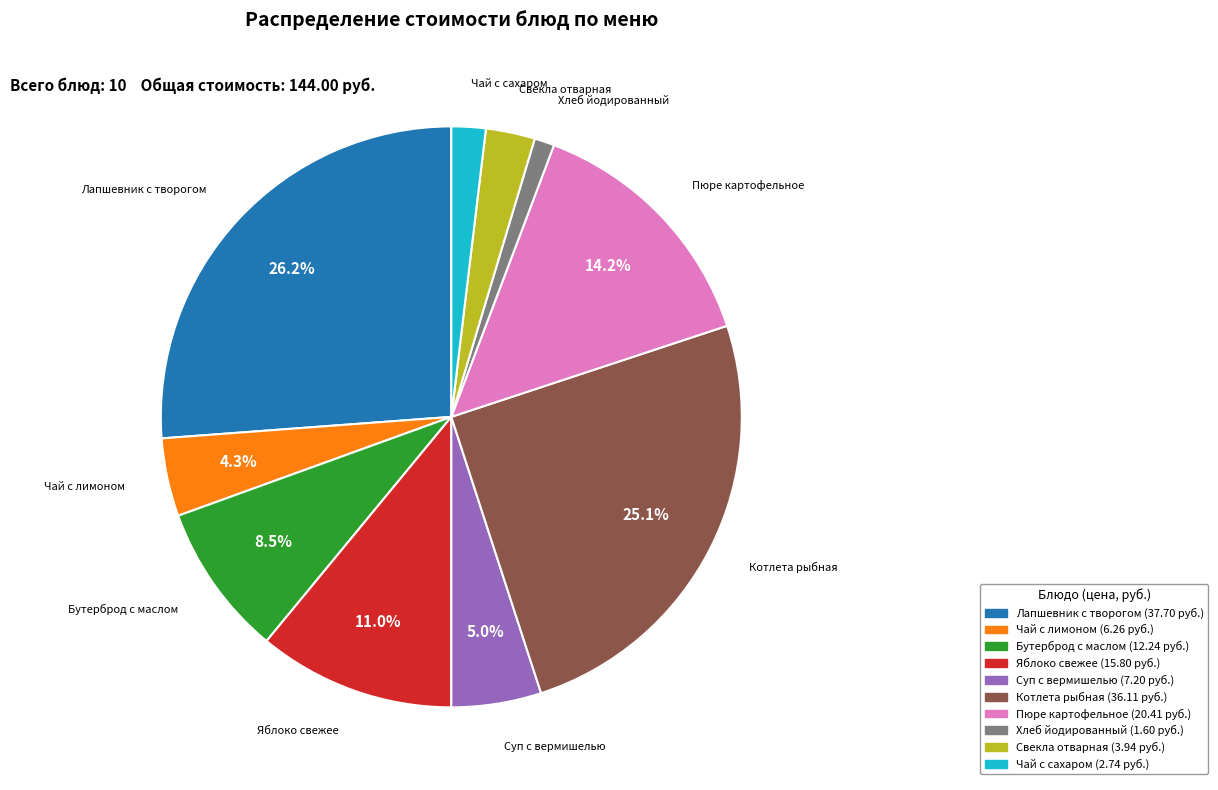

Between Свекла отварная and Бутерброд с маслом, which is larger?

Бутерброд с маслом